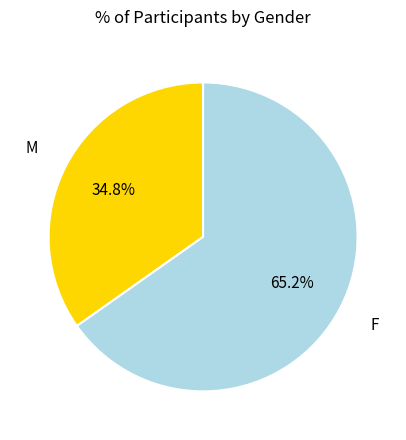

To the nearest percent, what is the difference between the largest and smallest slice percentages?

30%